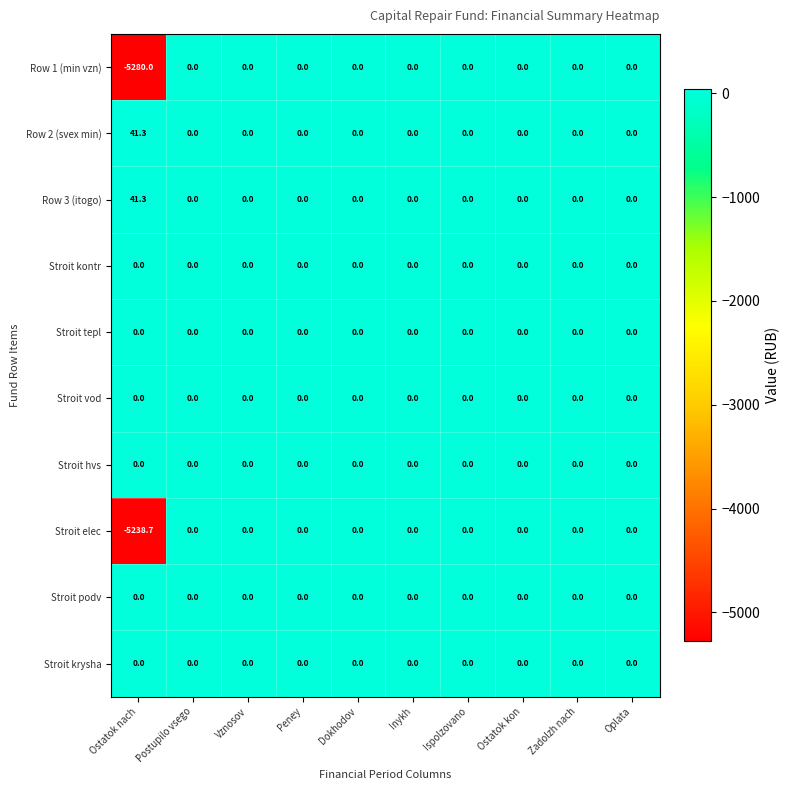

Is the value of Row 2 (svex min) at Ostatok nach greater than the value of Stroit kontr at Ostatok kon?

Yes